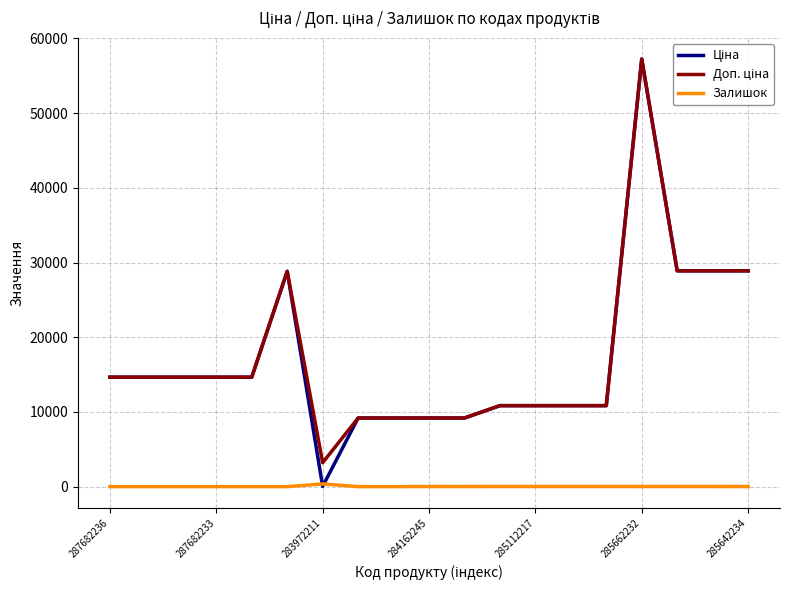

Does the chart have visible grid lines?

Yes